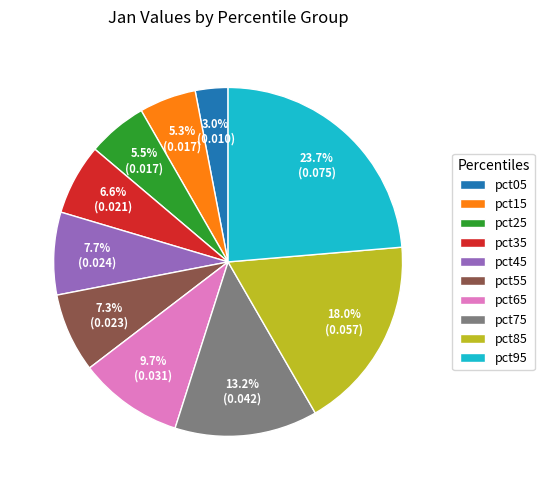

Which slice is the largest?

pct95